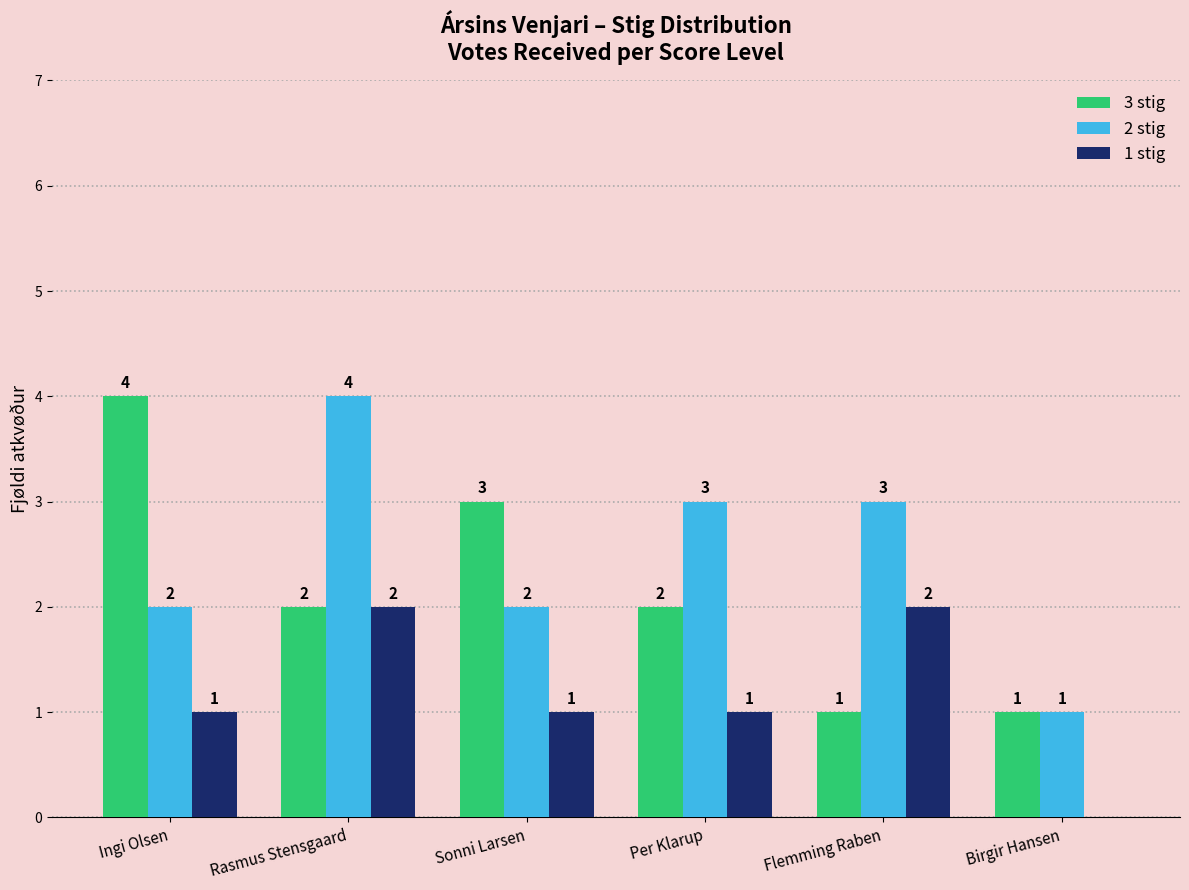

True or false: 3 stig has a value of 0 at Flemming Raben.

False